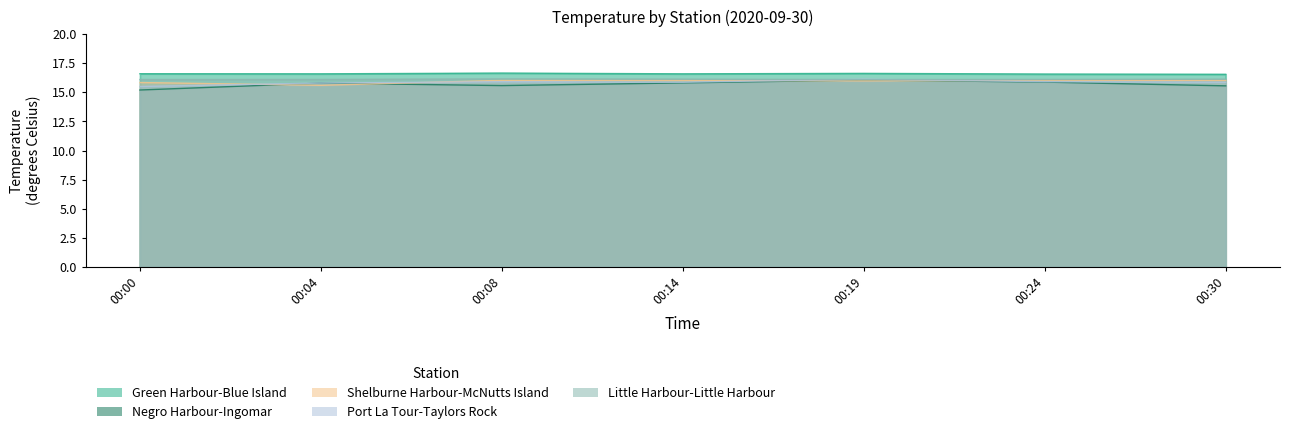

Where is Green Harbour-Blue Island nearest to the value 16?

00:30